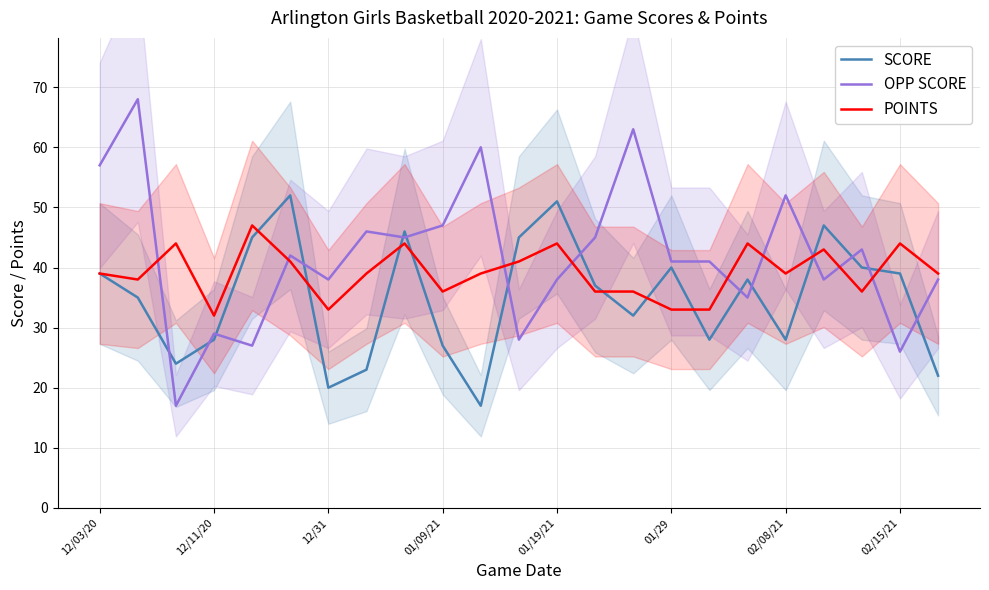

What is the difference between the highest and lowest values at 16?

13